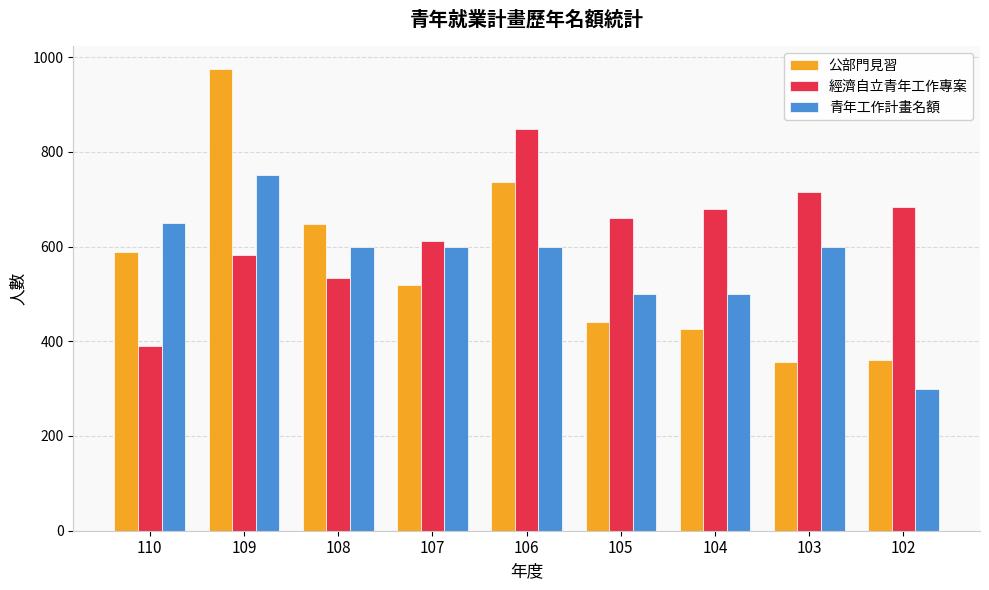

Read the 青年工作計畫名額 value at 109, to the nearest 5.

750